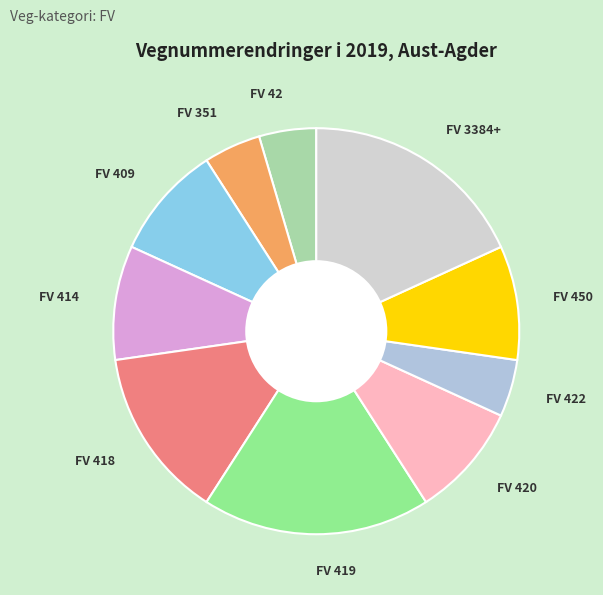

Between FV 422 and FV 409, which is larger?

FV 409